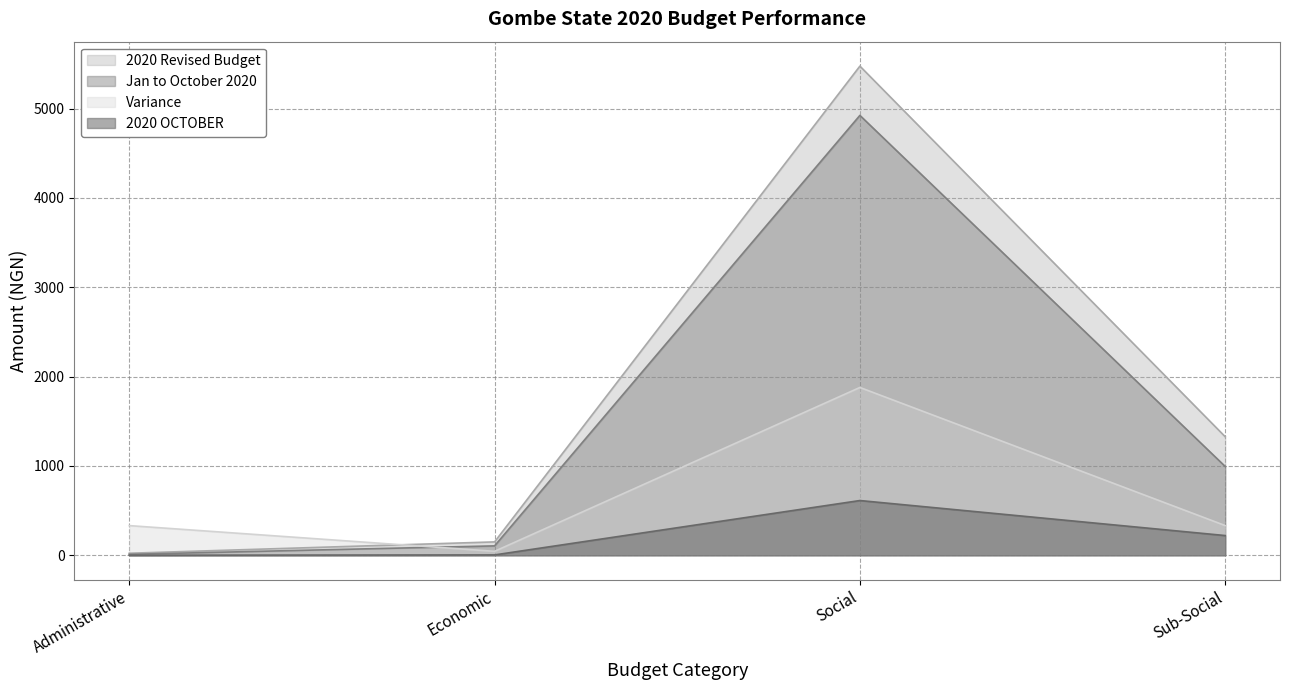

True or false: Jan to October 2020 has more than 2 points higher than both neighbors.

False